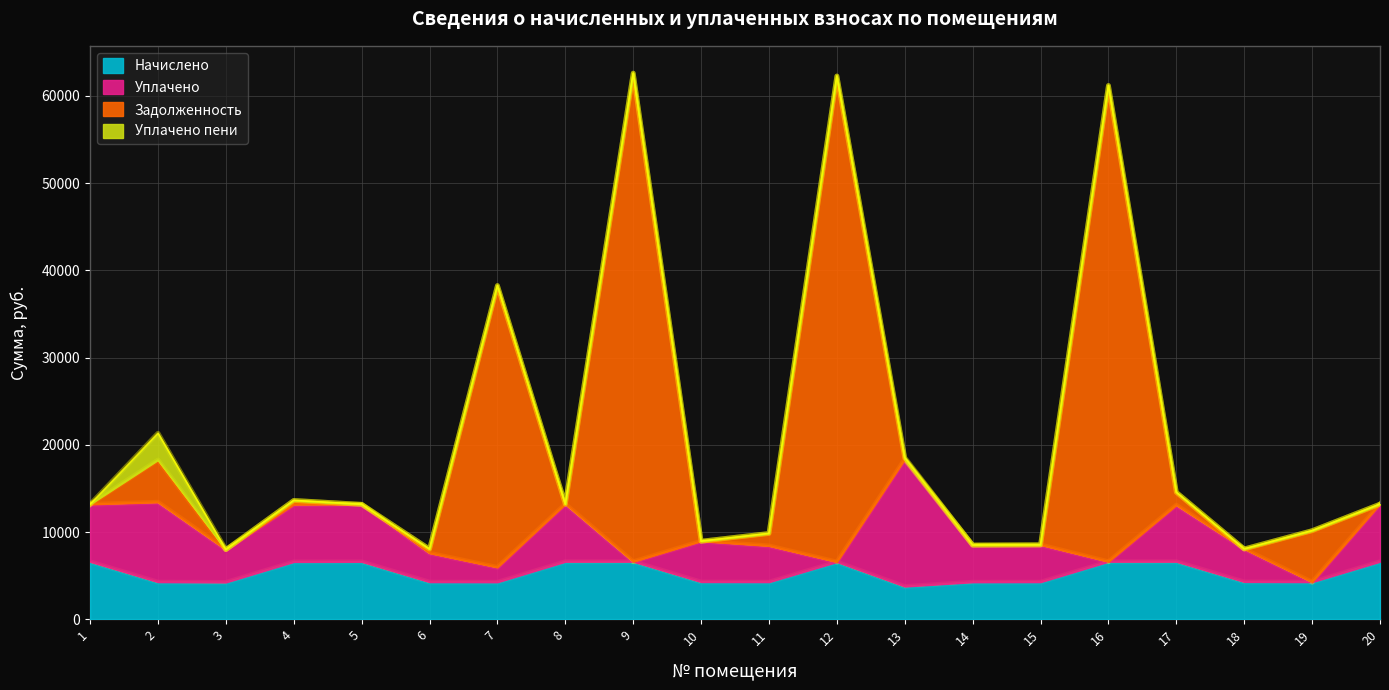

What is the difference between the Задолженность values at 3 and 11?

1848.7